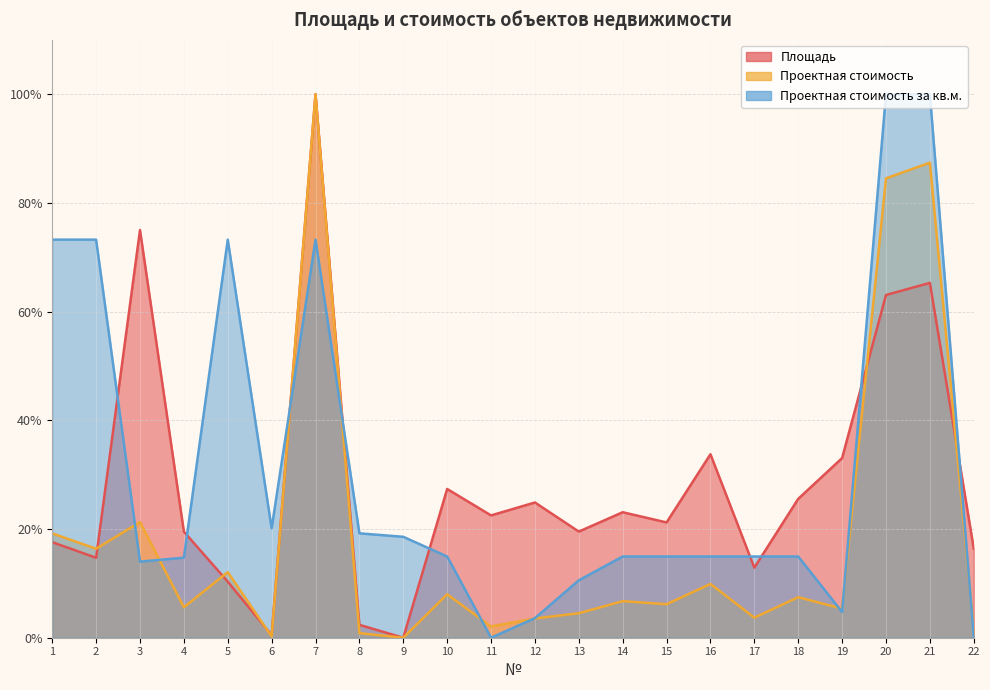

Between which two adjacent categories do Проектная стоимость and Площадь first intersect?

2 and 3